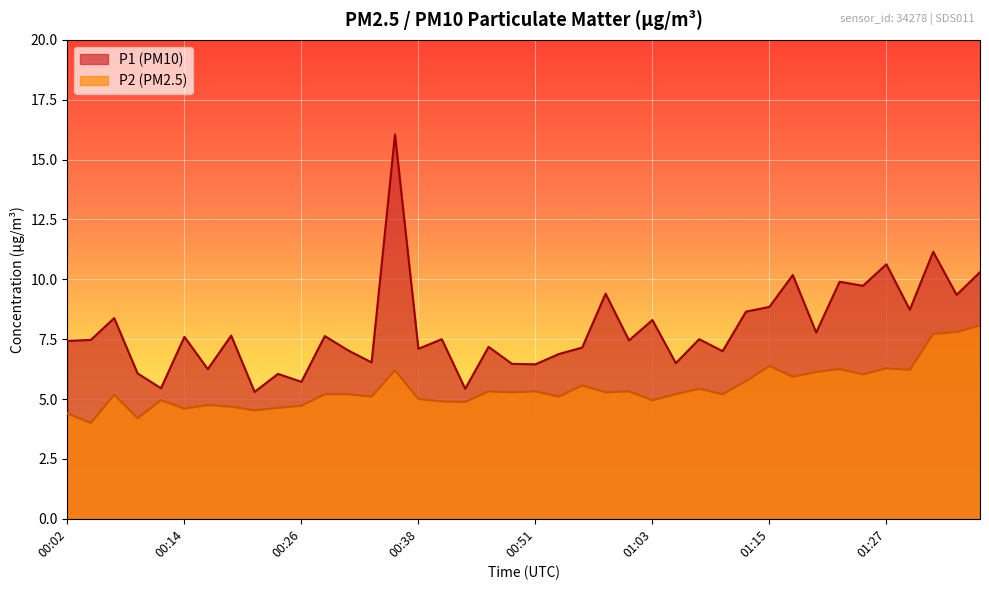

Which category has the lowest value in the P1 series?

00:21